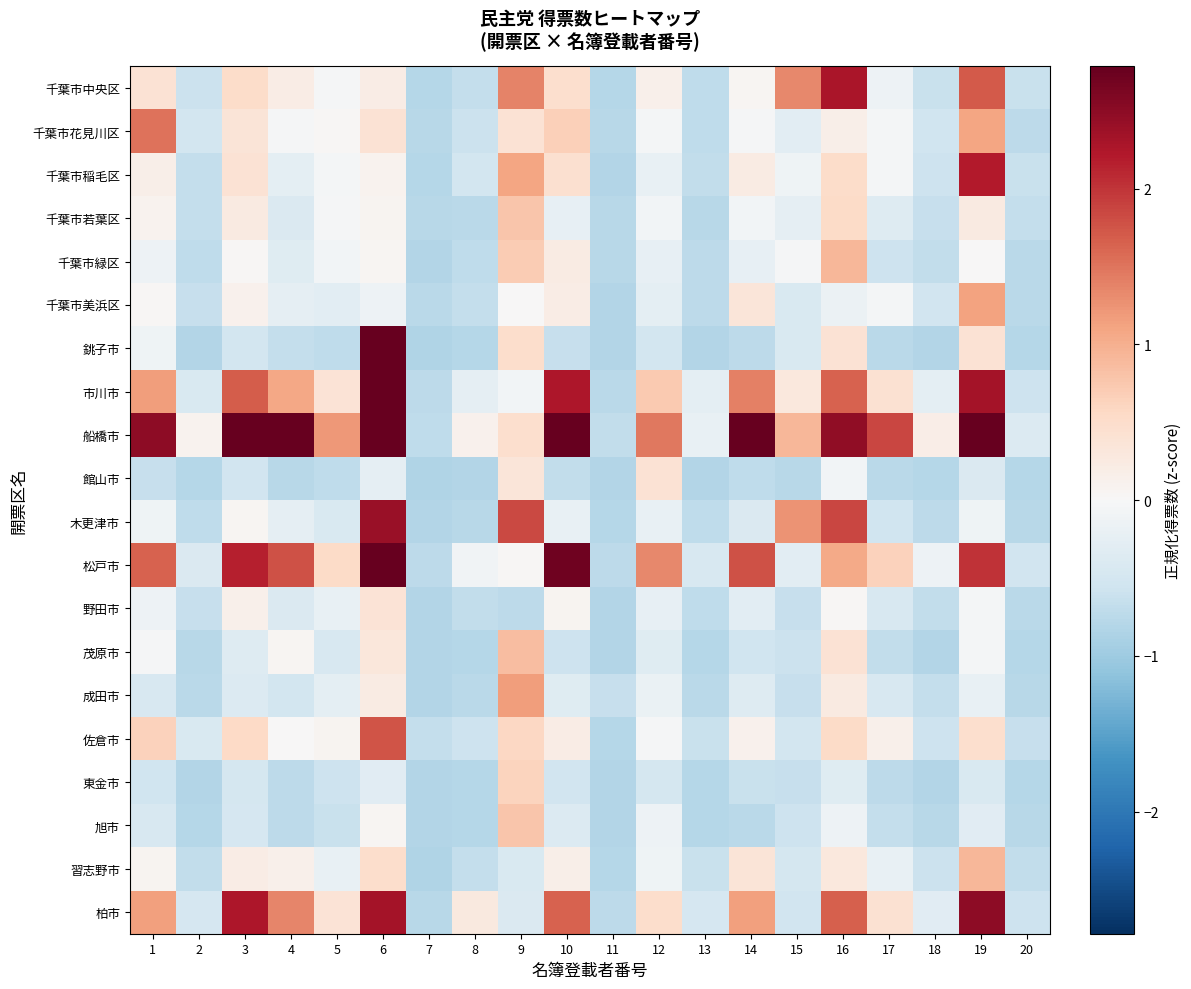

At how many categories does at least one series exceed 3?

4